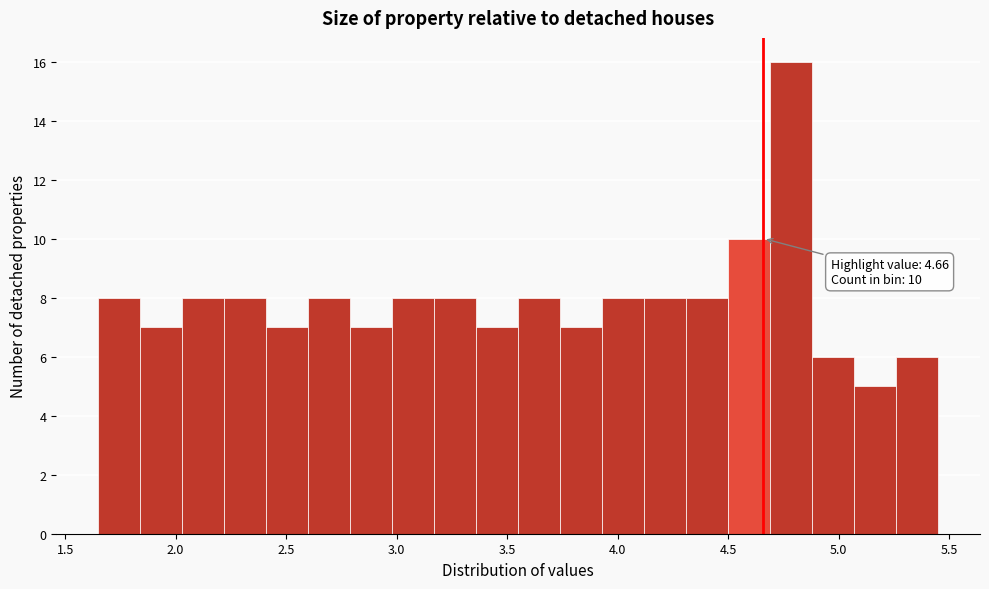

Read against the x-axis, roughly where is the centre of the tallest bar?

4.80